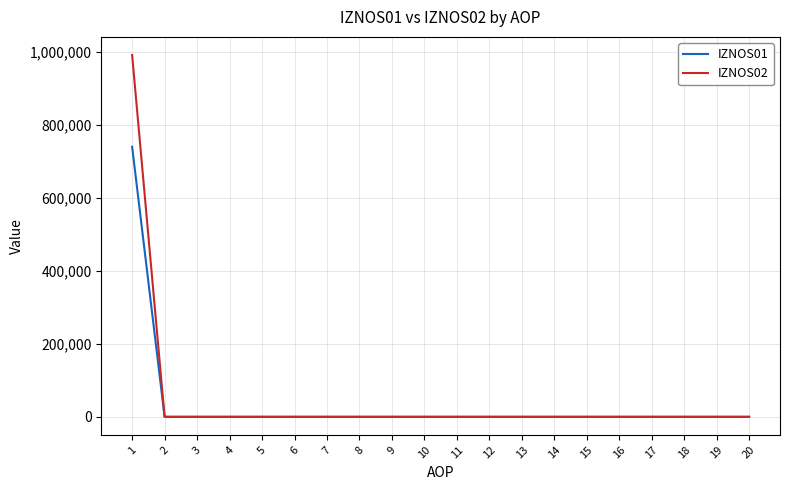

Which series has the widest spread of values?

IZNOS02